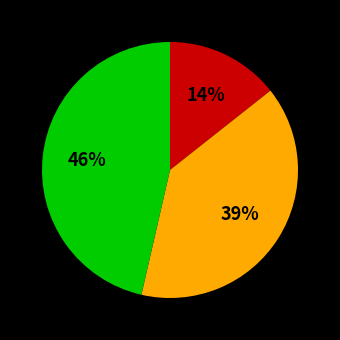

How many segments does this pie chart have?

3